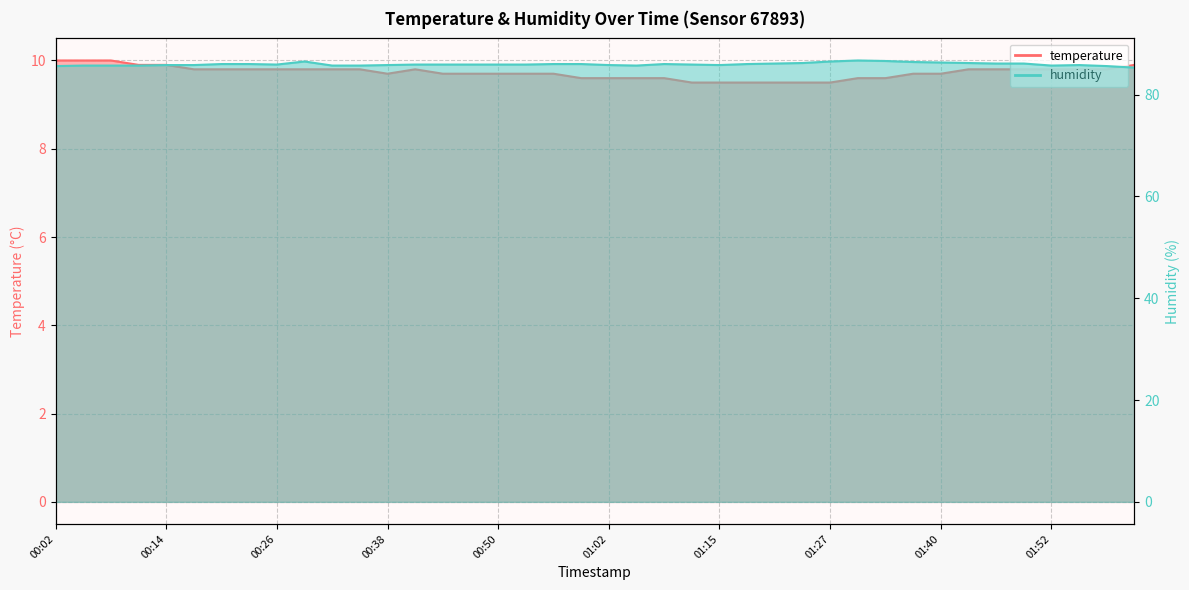

In temperature, how many points are higher than both neighbors (excluding endpoints)?

1